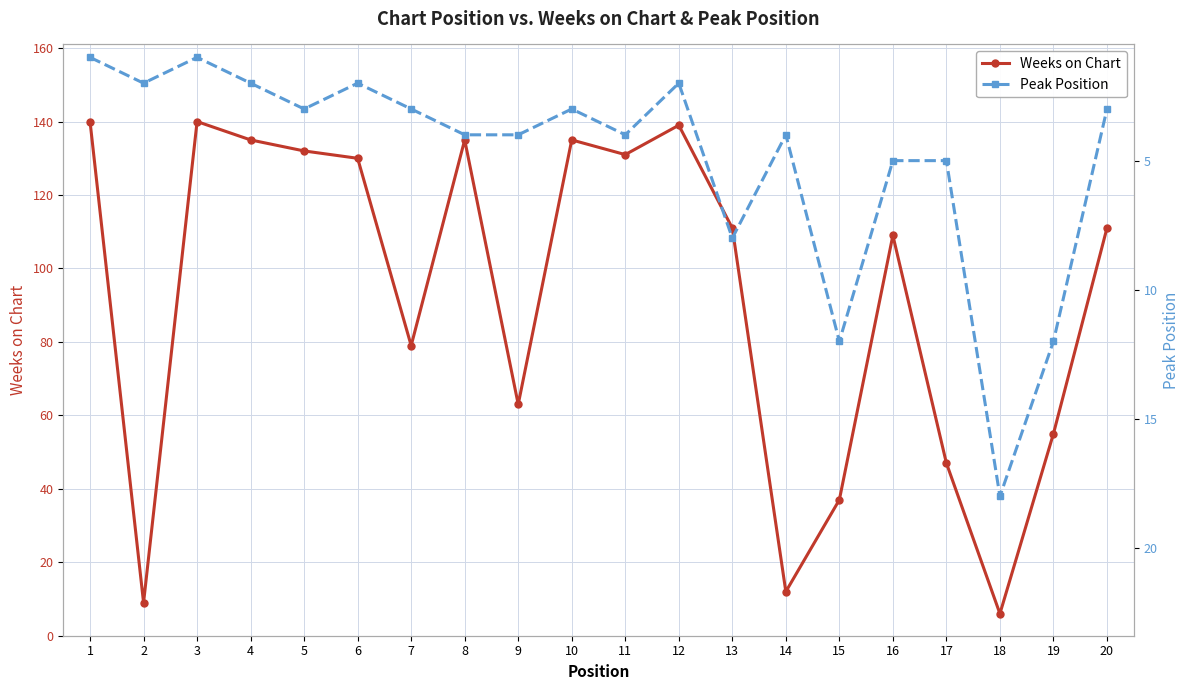

At how many categories does at least one series exceed 117?

9